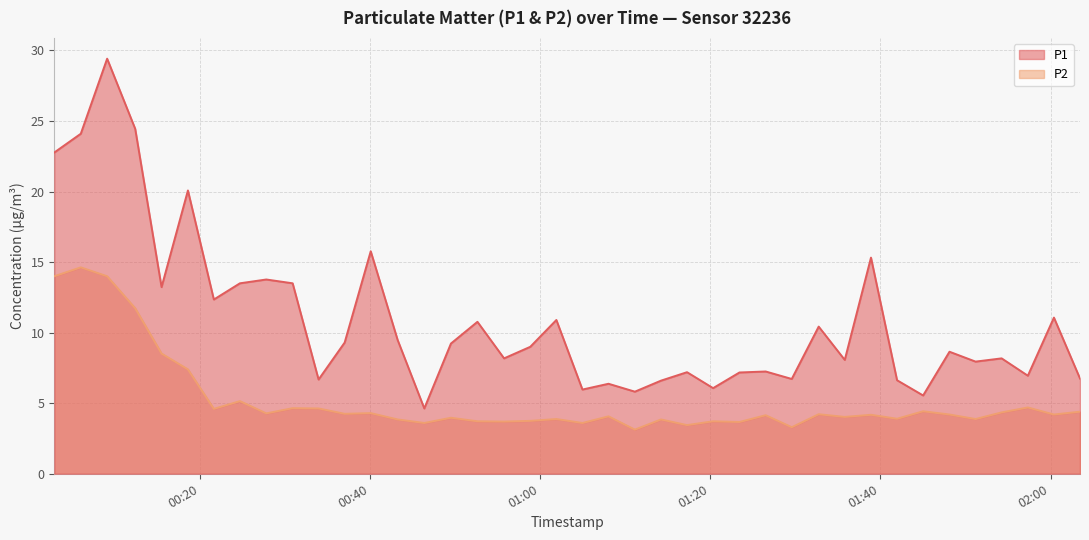

What is the lowest value of the P2 series?

3.1